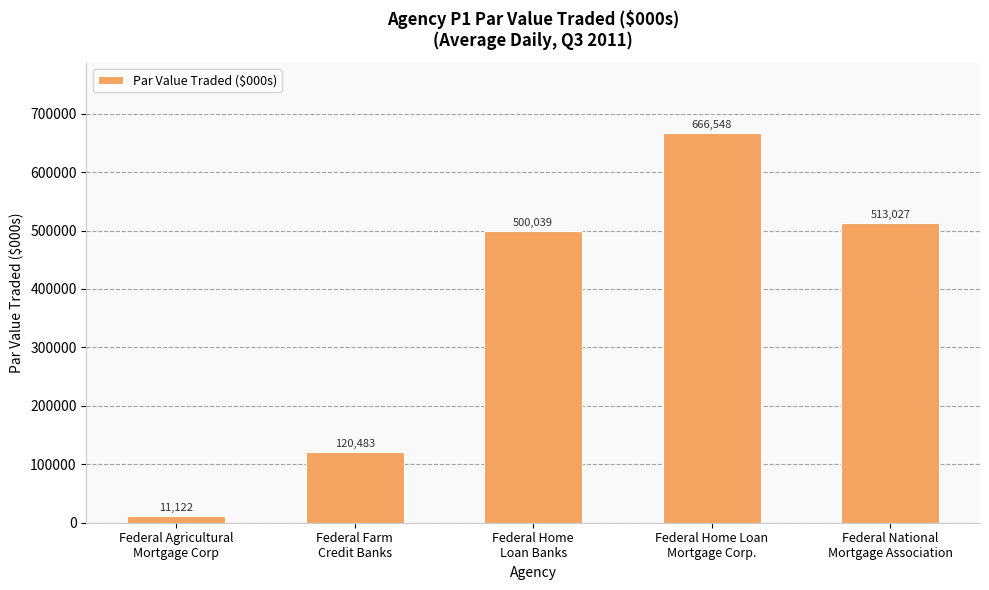

What is the sum of all values?

1811219.4